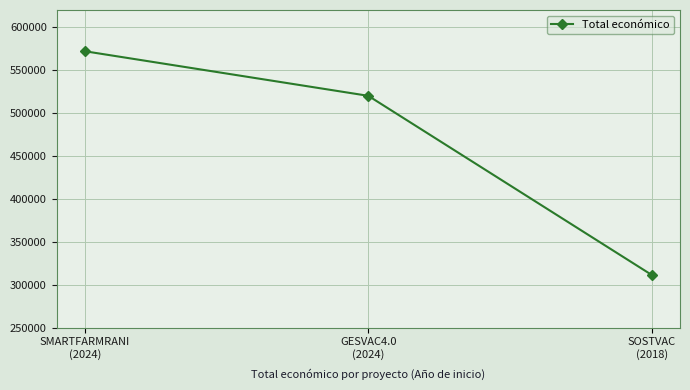

Rank the categories by value from lowest to highest.

SOSTVAC
(2018), GESVAC4.0
(2024), SMARTFARMRANI
(2024)